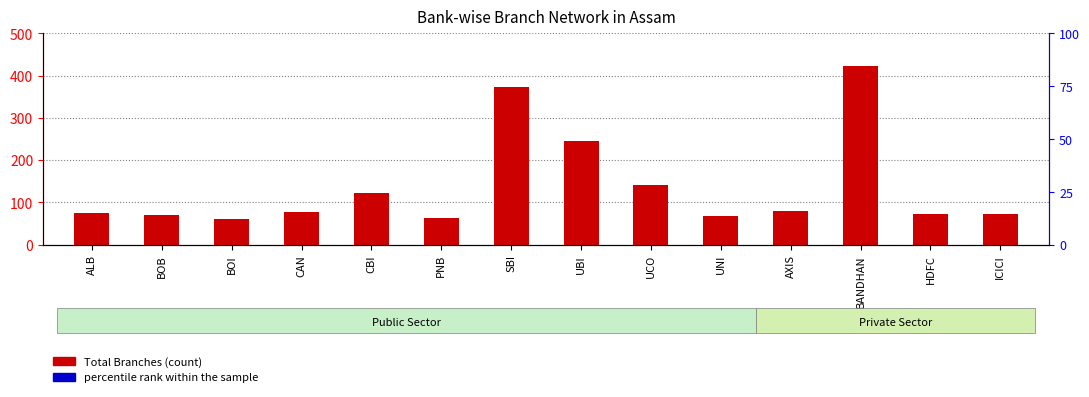

At how many categories does at least one series exceed 144?

3